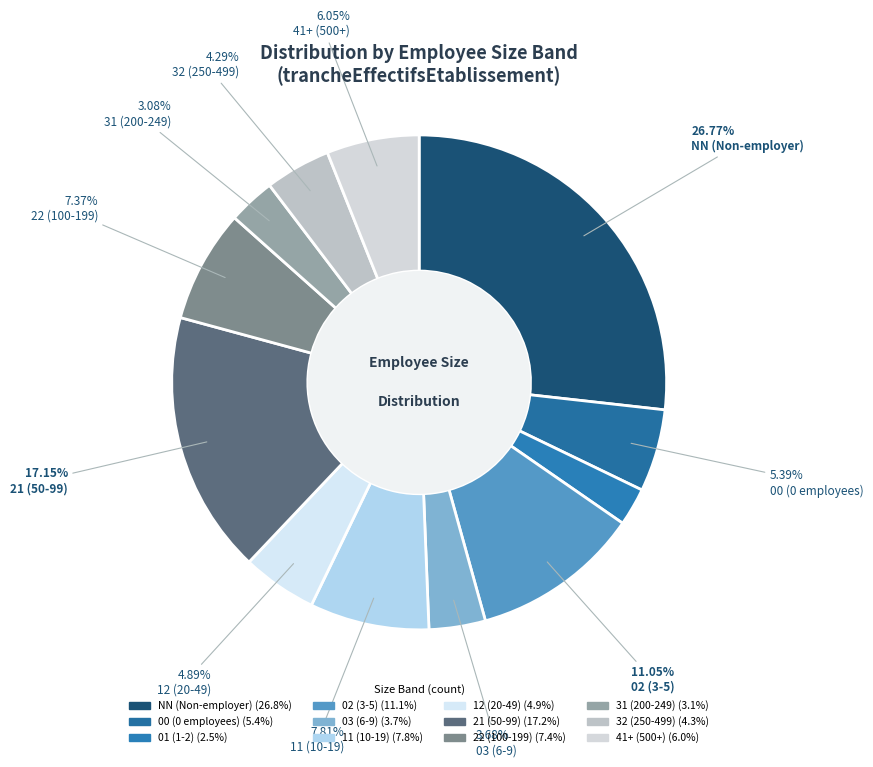

Count the number of slices in the pie.

12